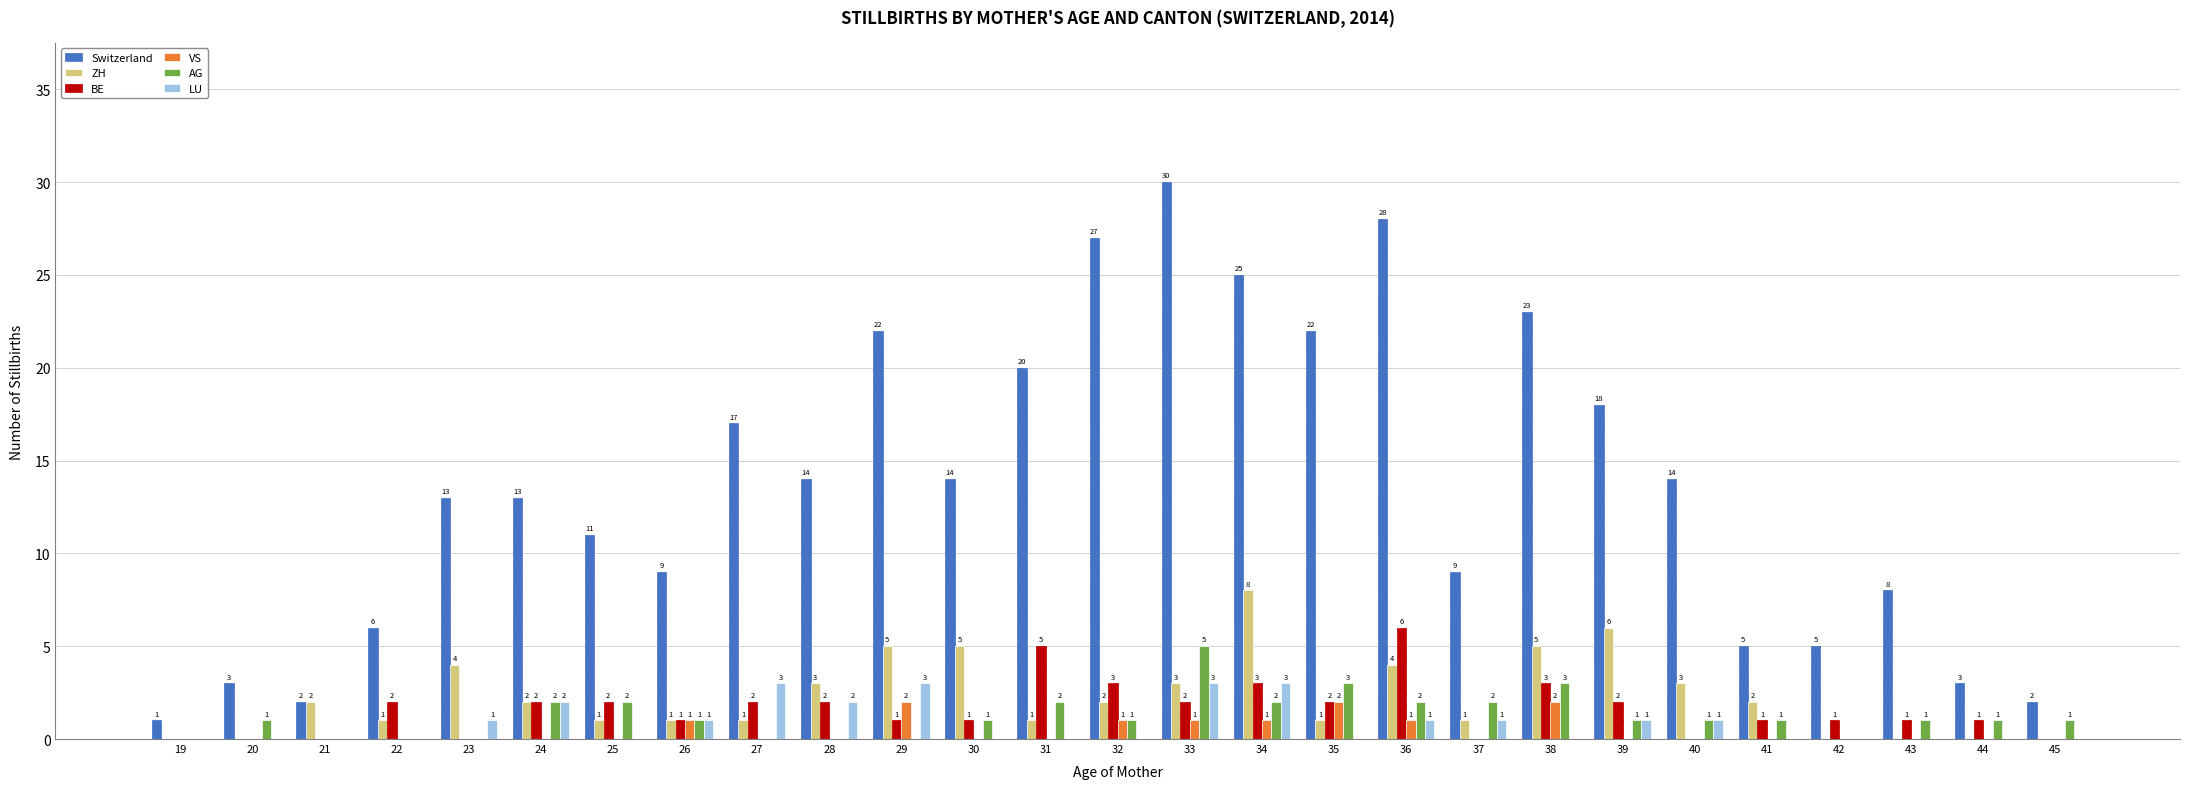

Are the bars grouped side by side (vs. stacked)?

Yes